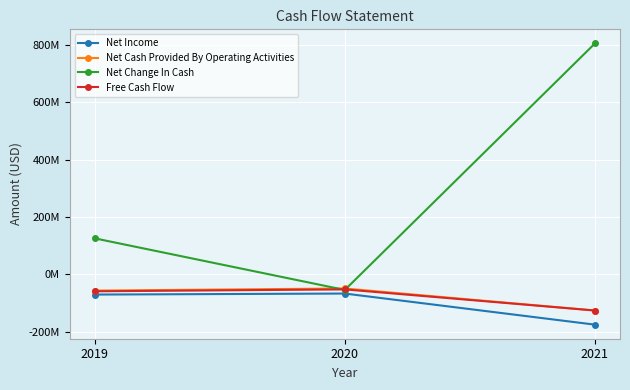

At which category is the sum across all series the highest?

2021